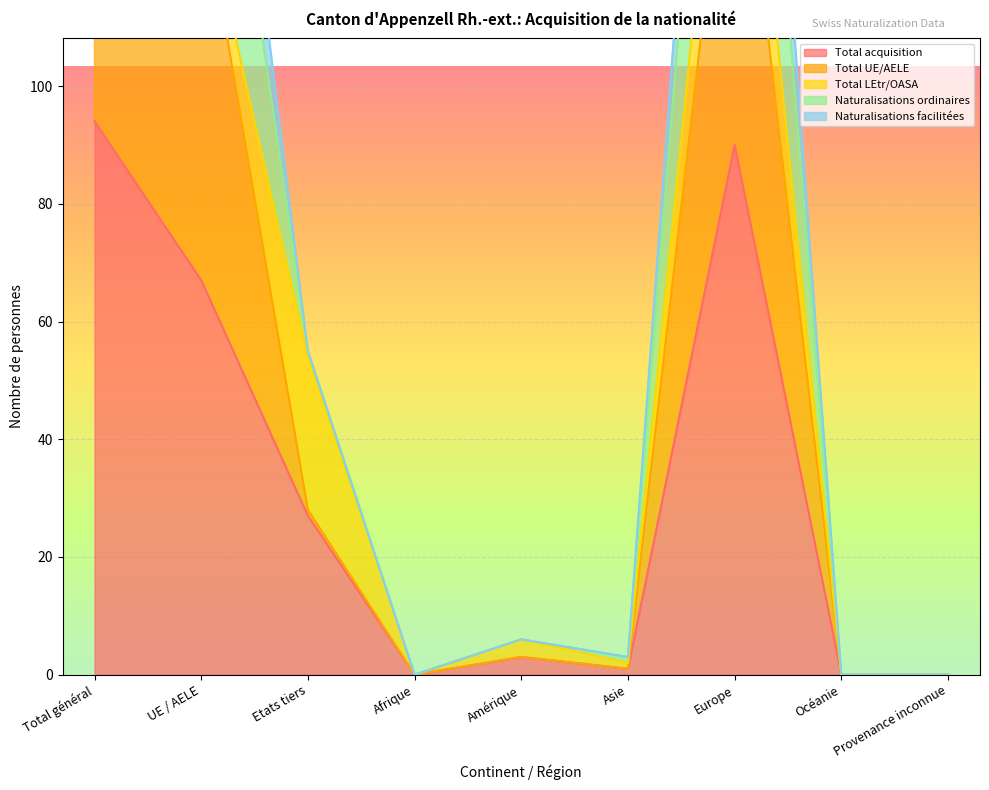

What is the total value across all series at UE / AELE?

402